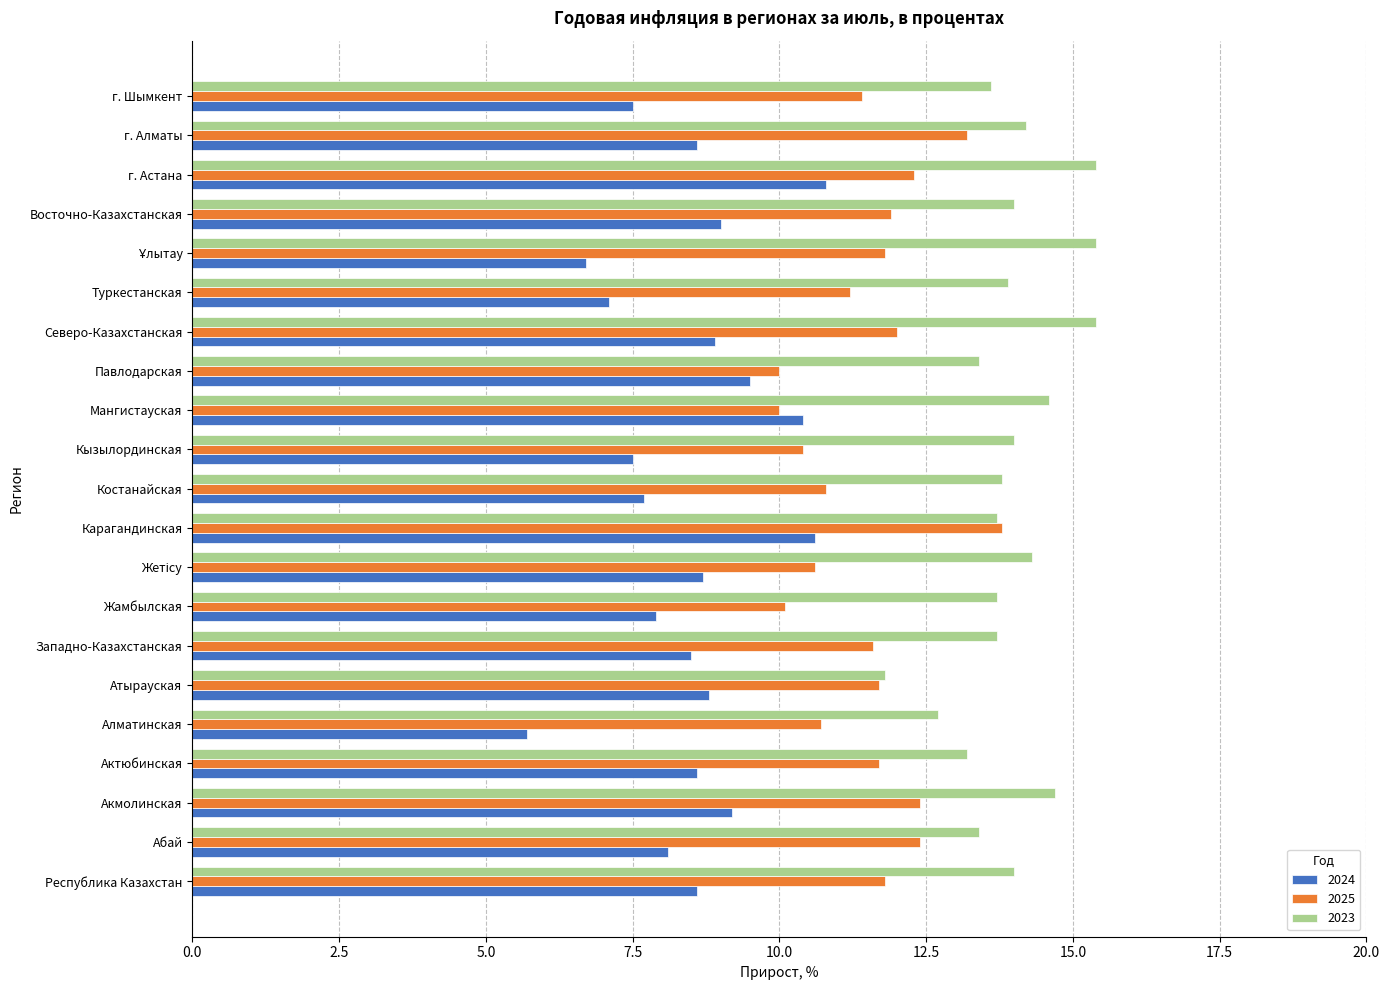

List the series in order of their peak value, lowest first.

2024, 2025, 2023